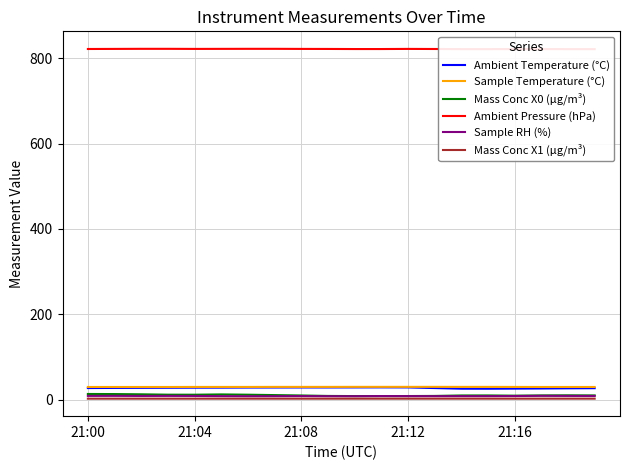

True or false: Sample Temperature (°C) and Mass Conc X1 (μg/m³) cross at least once.

False